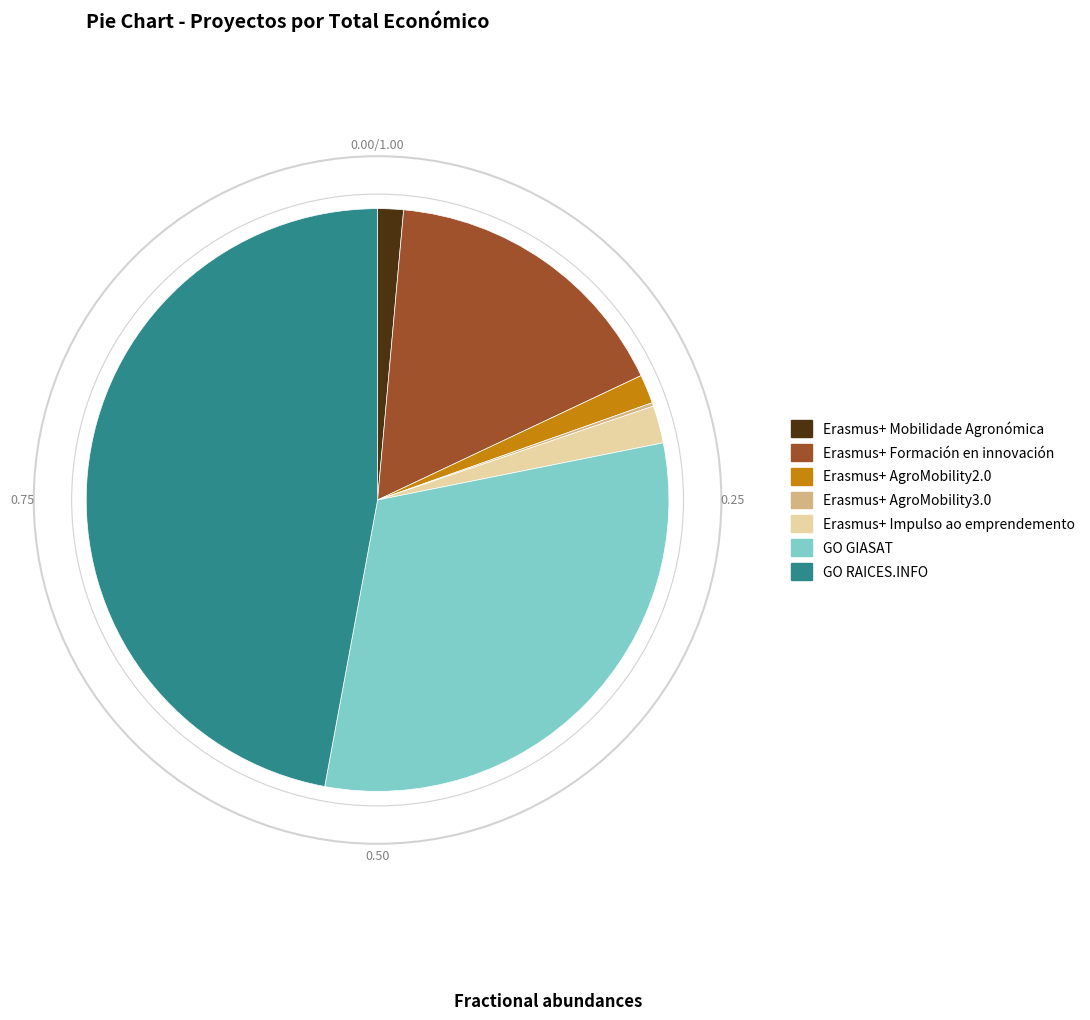

Which slice is the largest?

GO RAICES.INFO